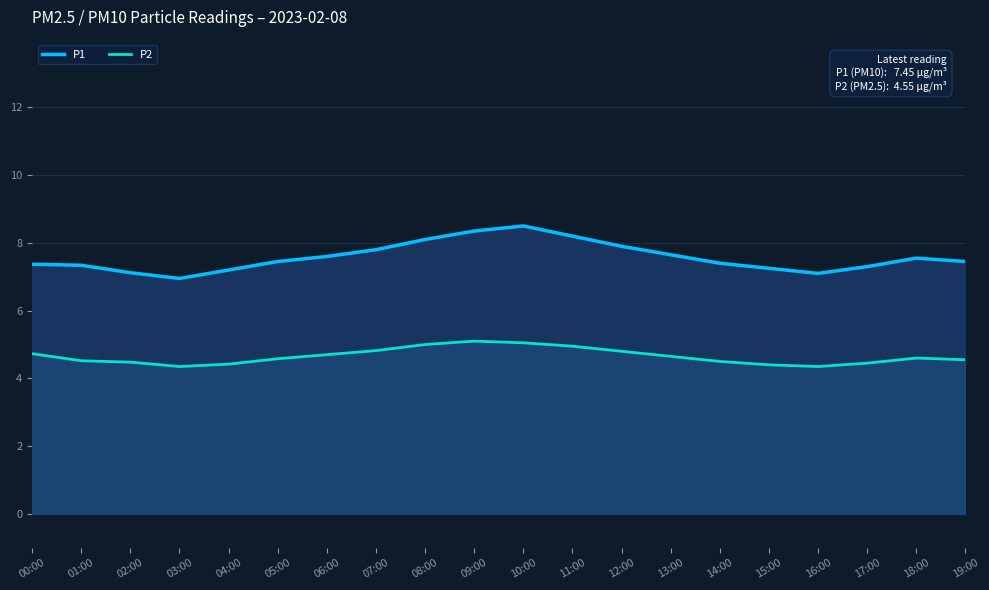

At which label does P1 reach its peak?

10:00